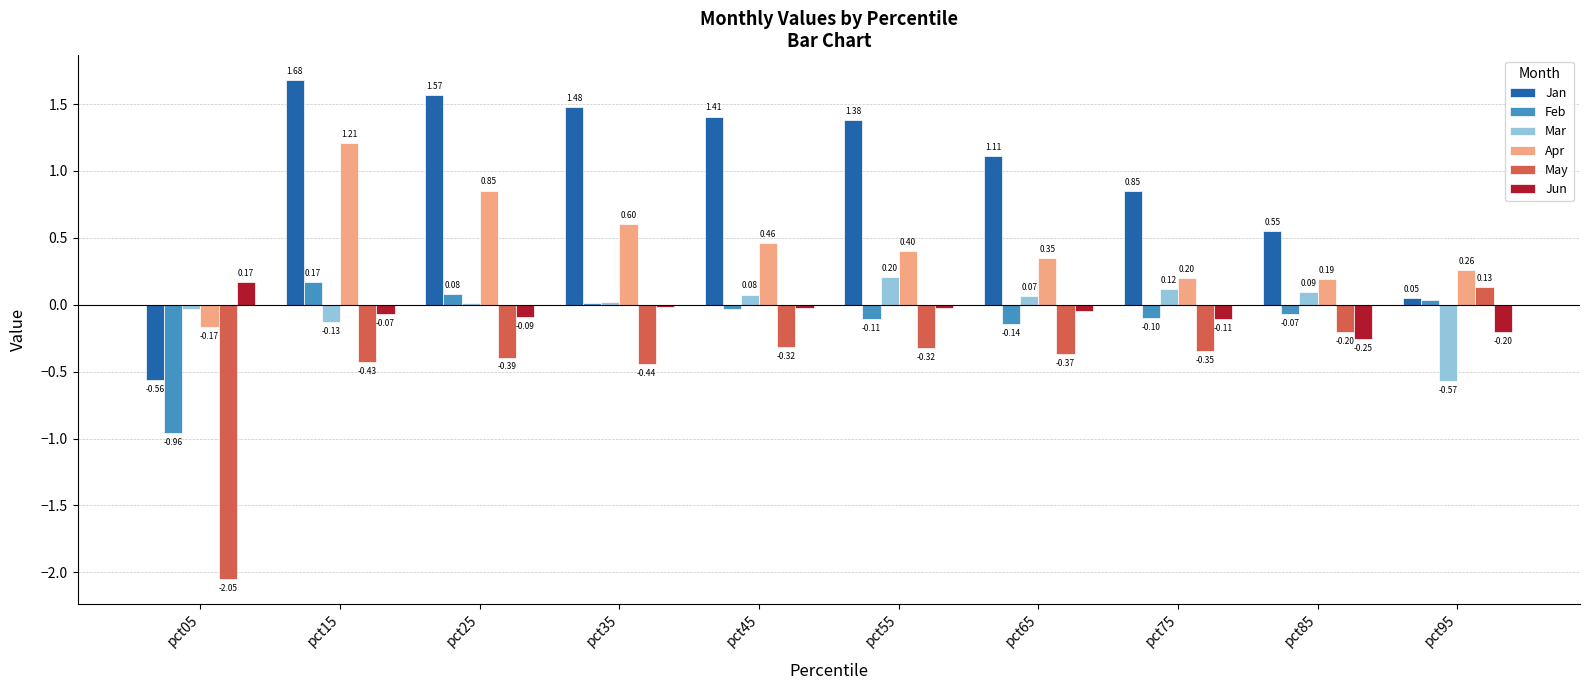

True or false: Apr has a value of 0.4 at pct15.

False